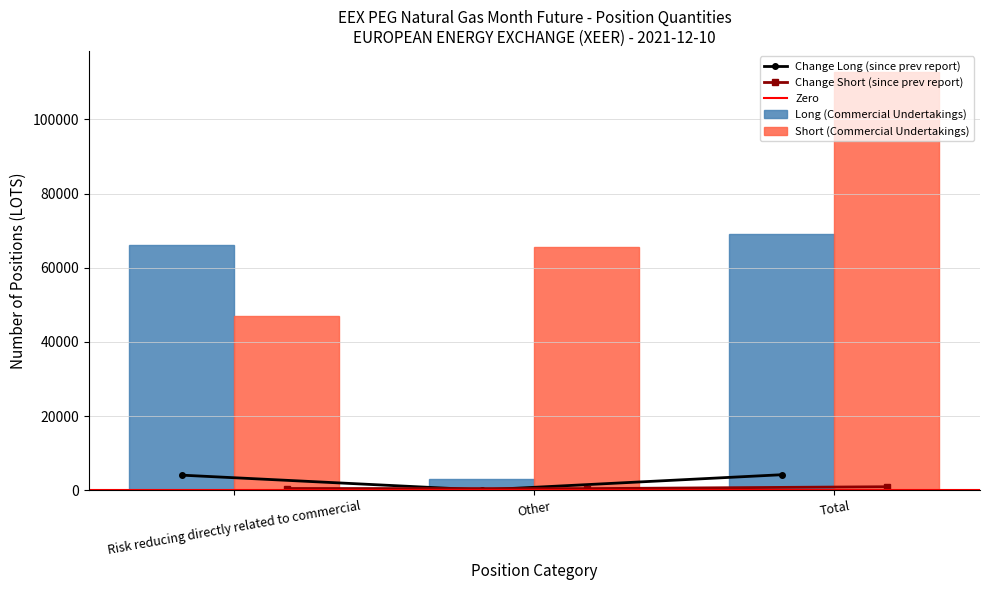

Between Risk reducing directly related to commercial and Total, which is larger?

Total